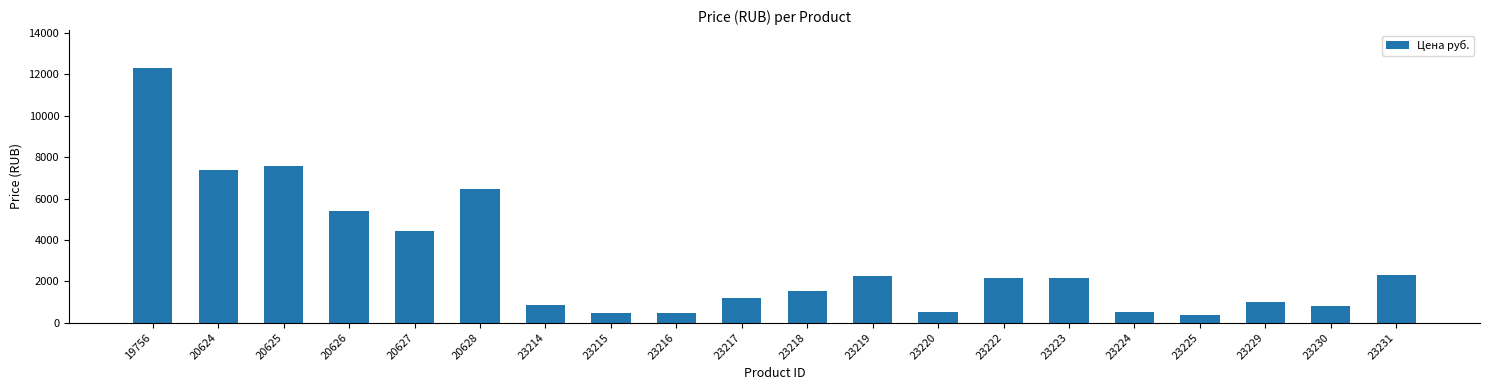

Which label corresponds to the largest value in the chart?

19756